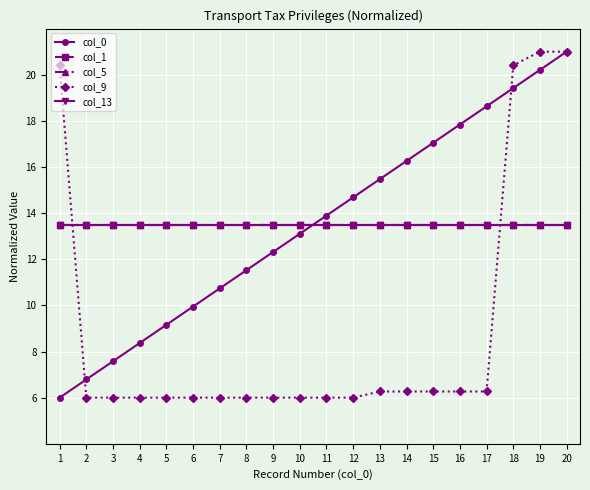

At which category does the chart reach its minimum across all series?

1